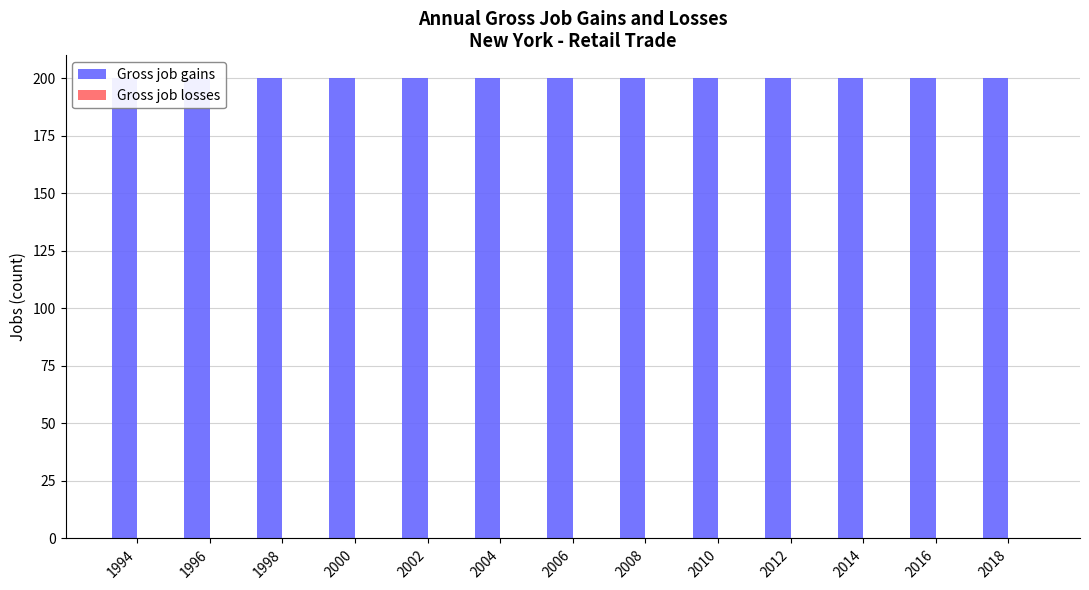

The Gross job gains series shows 125 at 2018. True or false?

False